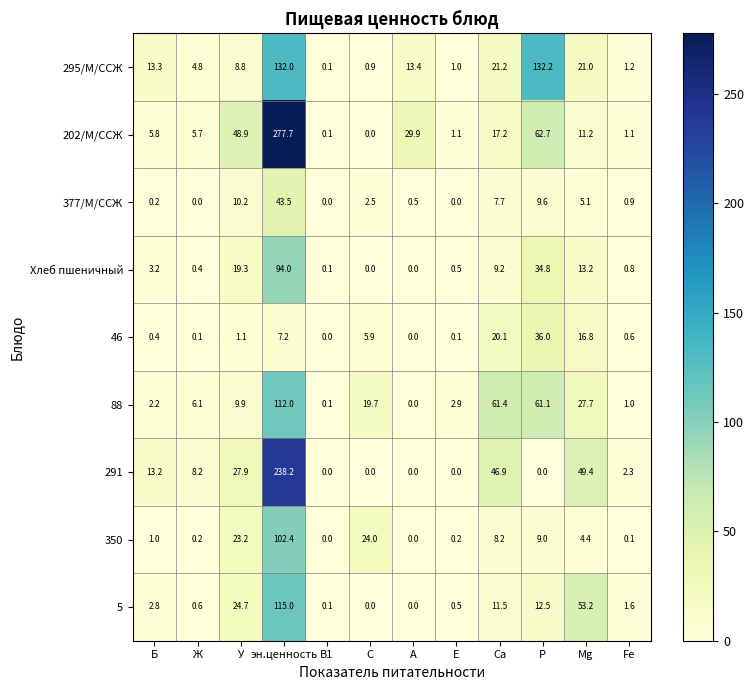

True or false: 377/М/ССЖ has a value of 5.1 at Mg.

True